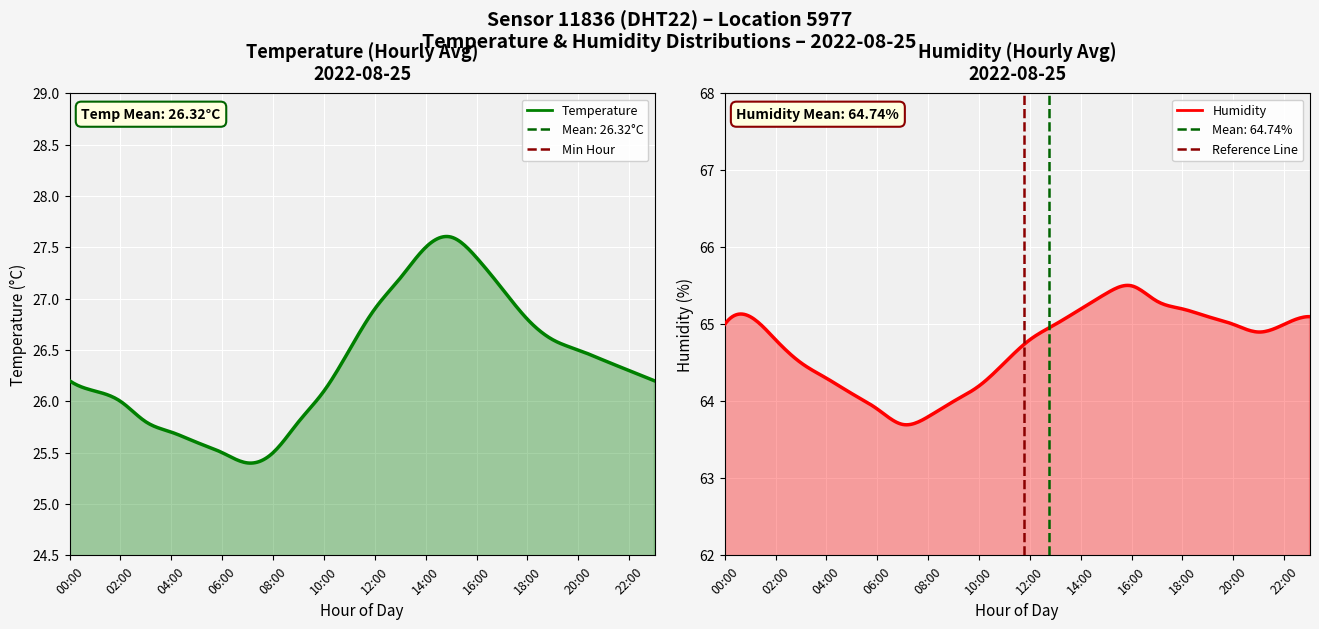

Rank the categories by humidity value from highest to lowest.

16:00, 15:00, 17:00, 14:00, 18:00, 01:00, 19:00, 23:00, 00:00, 13:00, 20:00, 22:00, 21:00, 02:00, 12:00, 03:00, 11:00, 04:00, 10:00, 05:00, 09:00, 06:00, 08:00, 07:00